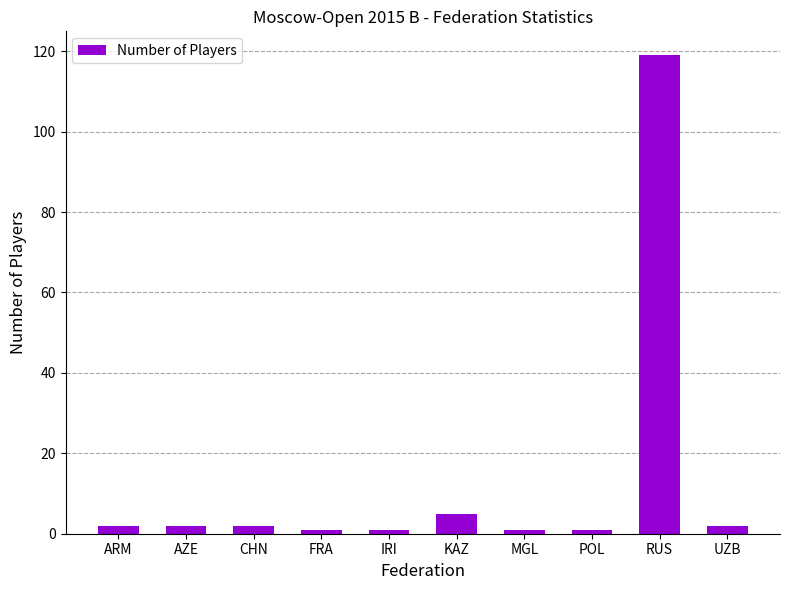

What is the maximum value shown in the chart?

119